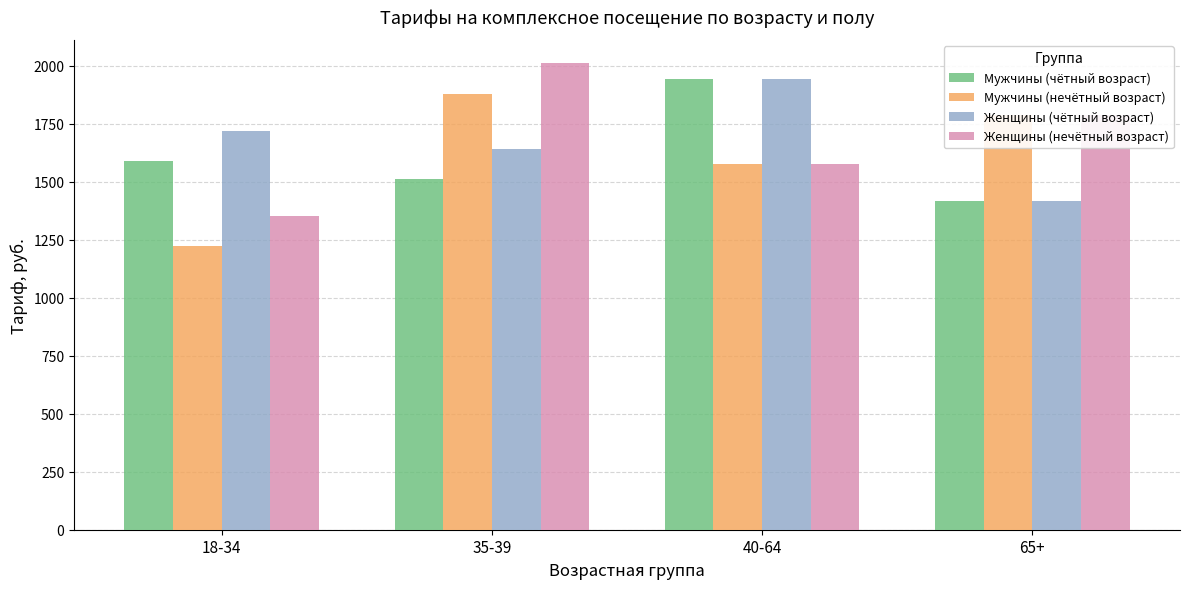

What is the lowest value of the Мужчины (чётный возраст) series?

1418.9